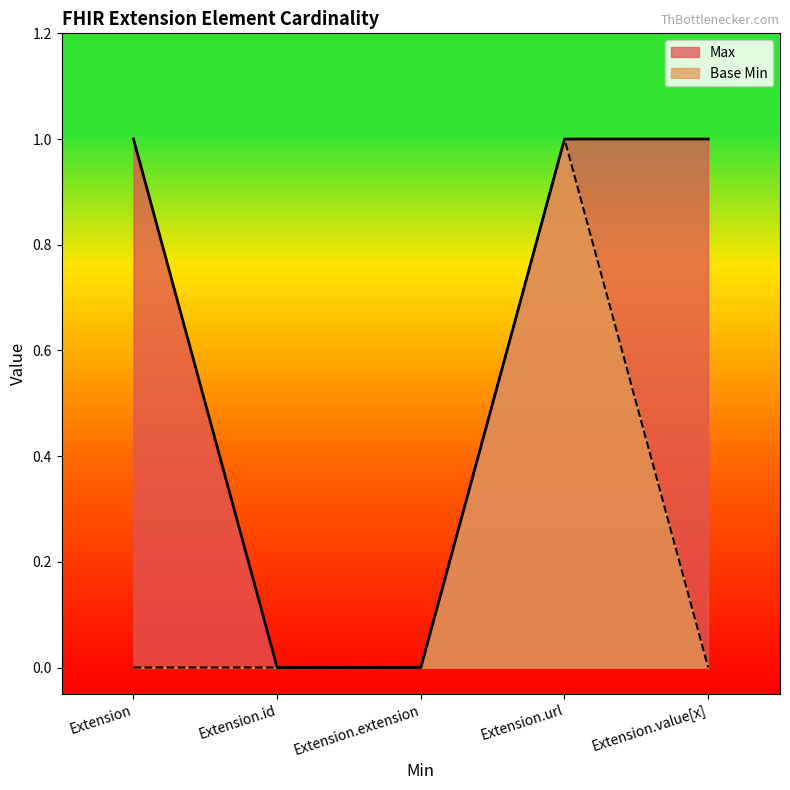

At which category does the chart reach its peak across all series?

Extension